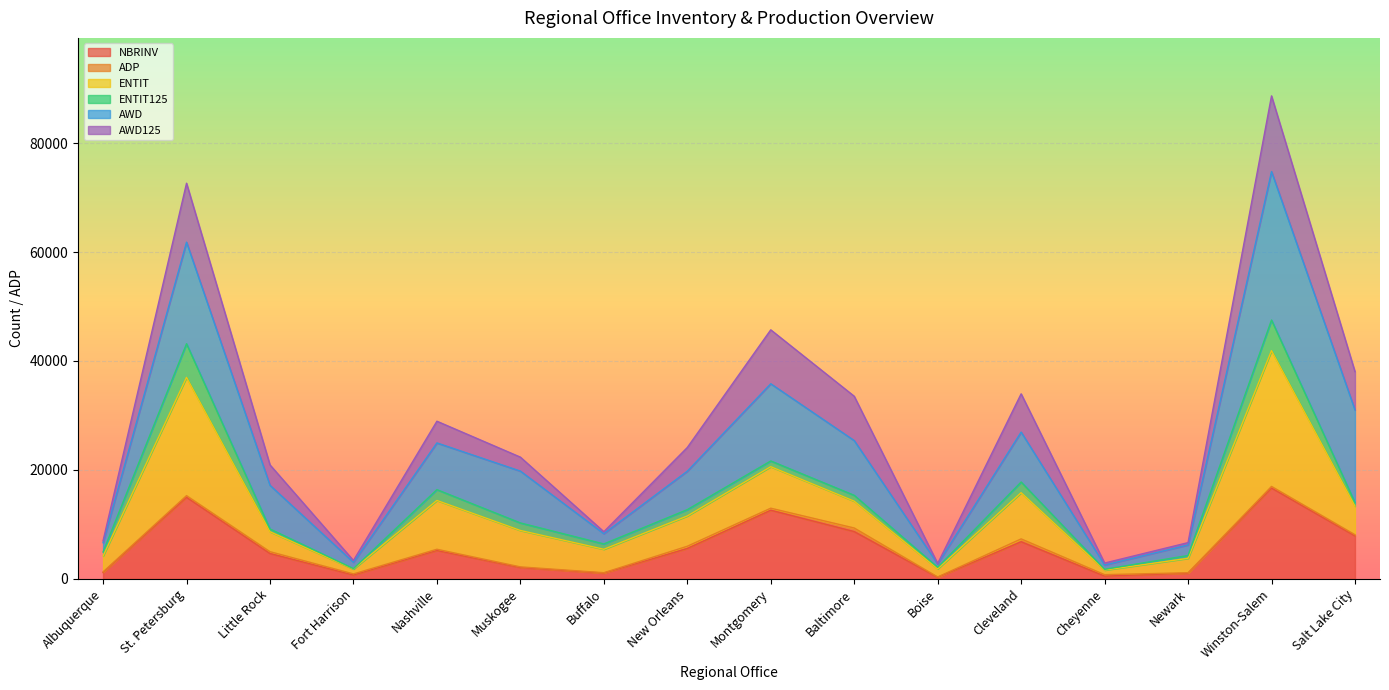

What is the difference between the maximum and minimum values in the NBRINV series?

16390.0